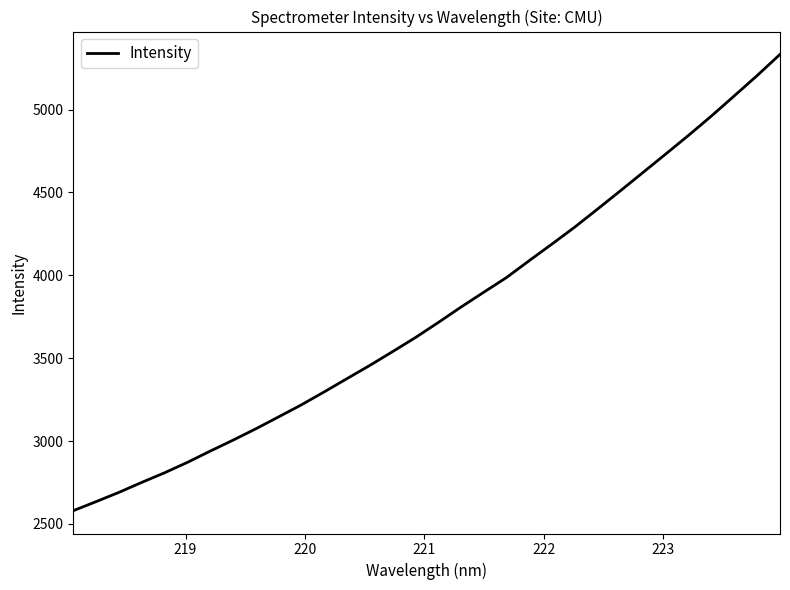

How many lines are shown in the chart?

1